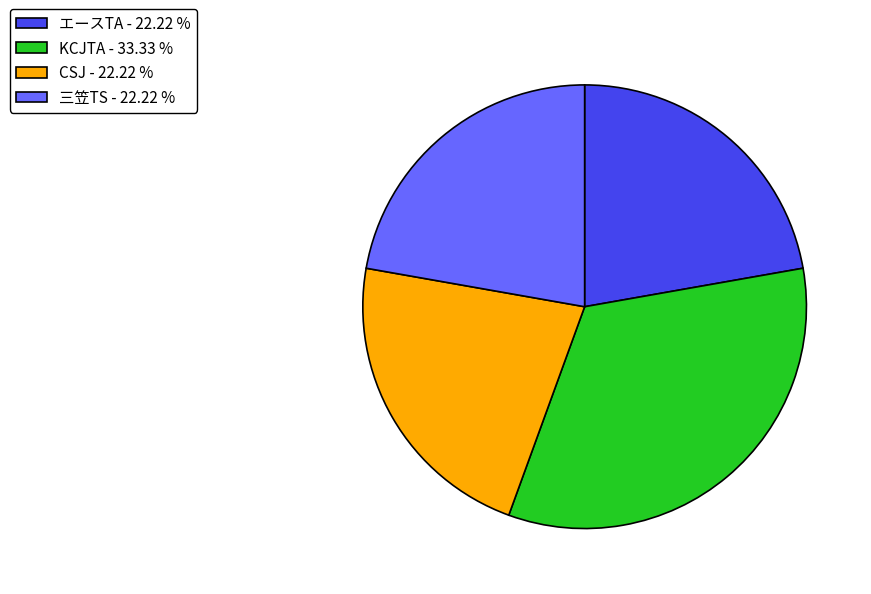

What is the ratio of the value at CSJ - 22.22 % to the value at KCJTA - 33.33 %?

0.7